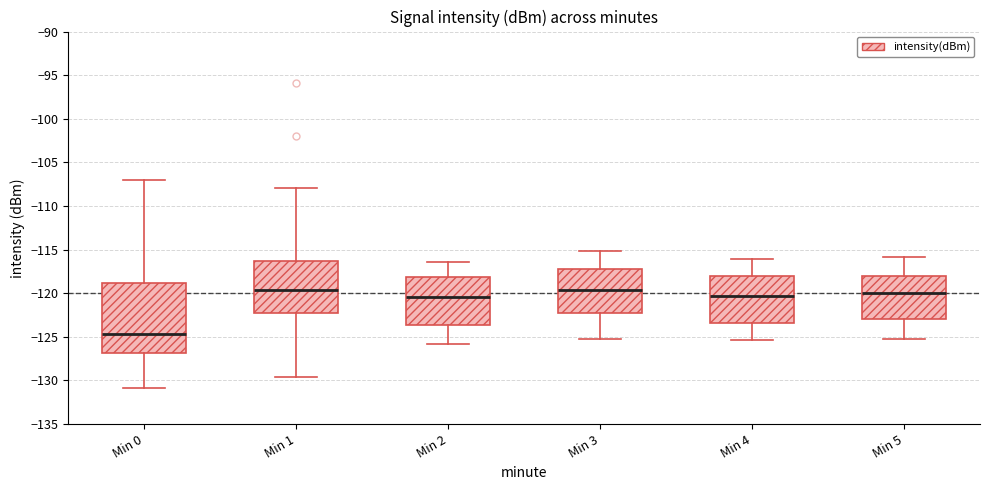

Reading left to right, read every box against the y-axis: the position of its median line, the range the box covers, and the ends of its whiskers. The values are not printed on the chart, so give them approximately, as read against the axis.

Min 0: median -124.5, box -127.0 to -119.0, whiskers -131.0 to -107.0
Min 1: median -119.5, box -122.5 to -116.5, whiskers -129.5 to -108.0
Min 2: median -120.5, box -123.5 to -118.0, whiskers -126.0 to -116.5
Min 3: median -119.5, box -122.0 to -117.0, whiskers -125.0 to -115.0
Min 4: median -120.5, box -123.5 to -118.0, whiskers -125.5 to -116.0
Min 5: median -120.0, box -123.0 to -118.0, whiskers -125.0 to -116.0